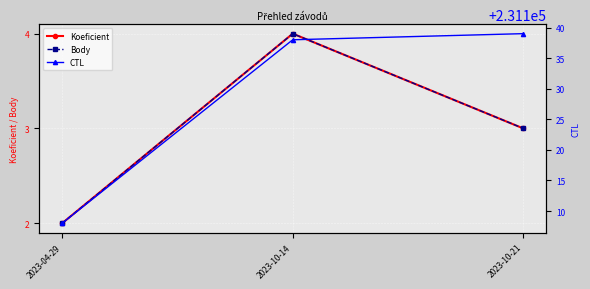

Where does the Body series first go above 3?

2023-10-14